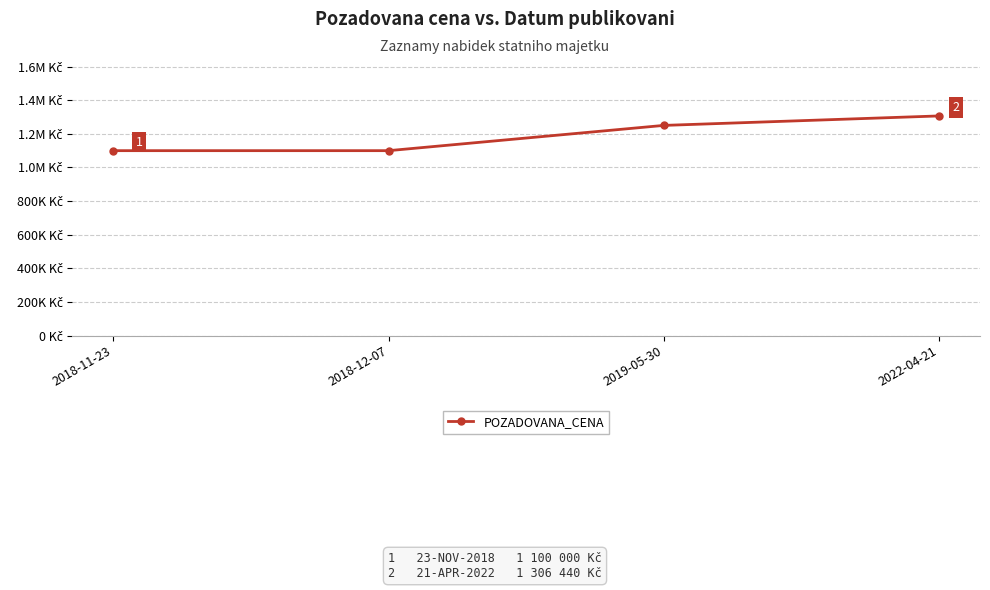

Is this an area chart (filled region under the line)?

No